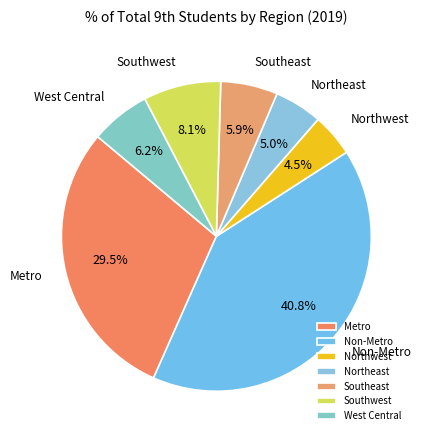

How much of the chart is everything except Non-Metro?

59.2%